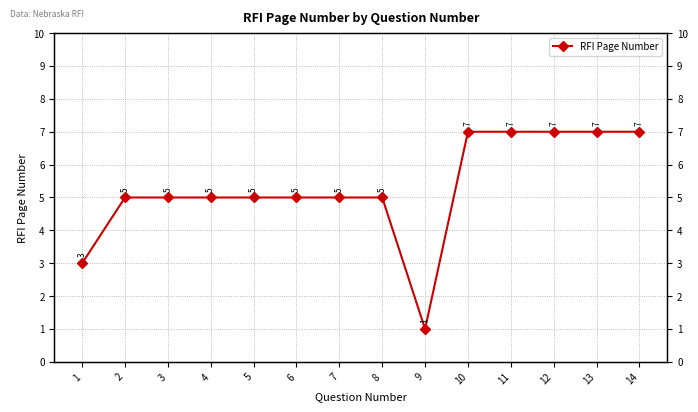

The value at 12 is 7. True or false?

True